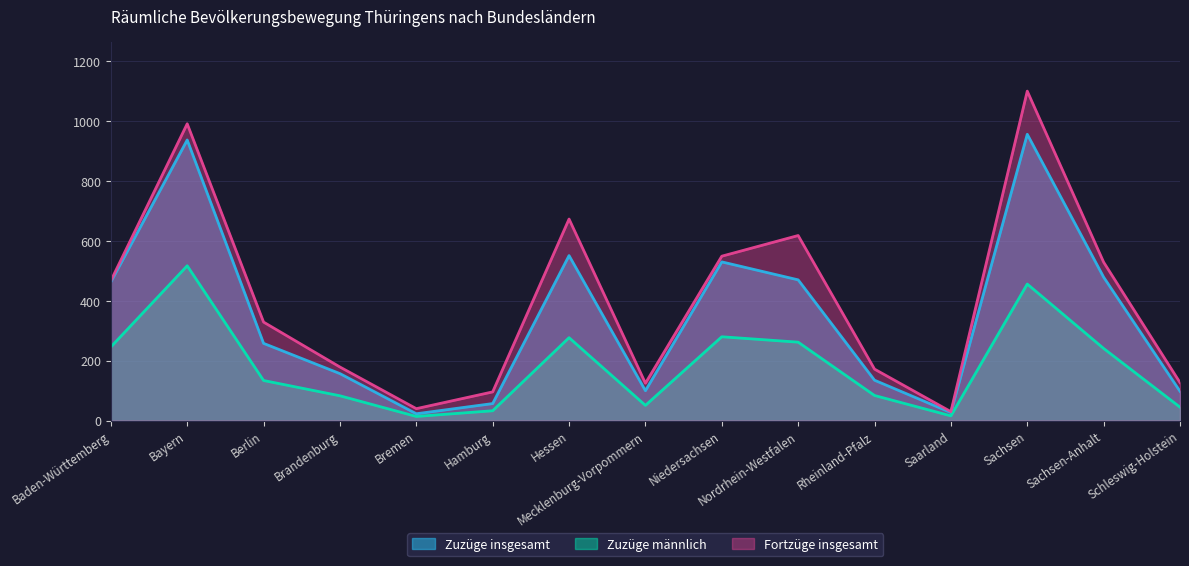

What is the value of the Fortzüge insgesamt point at the 8th from the left?

125